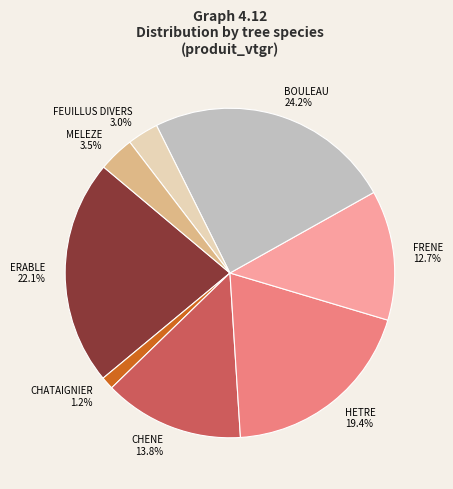

Which has a higher value, MELEZE or FRENE?

FRENE